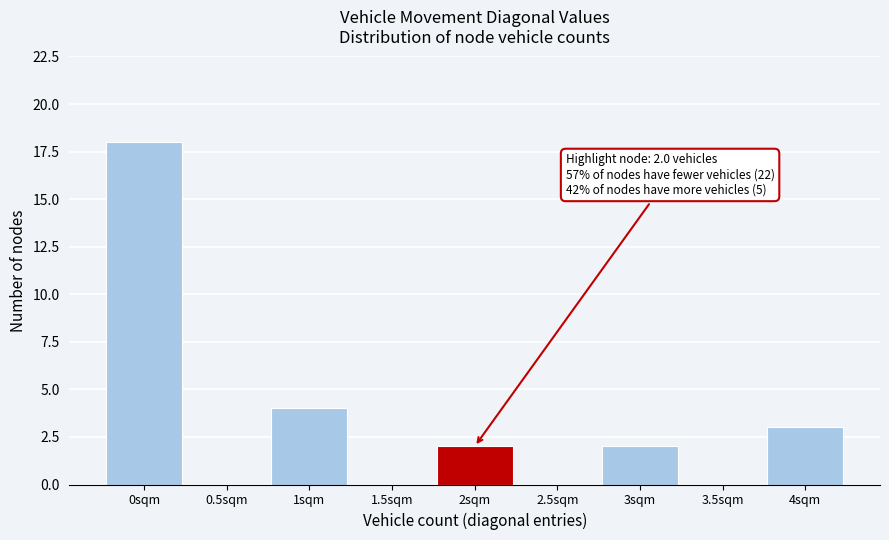

Reading left to right, transcribe all the data shown in this chart.

0sqm=18	0.5sqm=0	1sqm=4	1.5sqm=0	2sqm=2	2.5sqm=0	3sqm=2	3.5sqm=0	4sqm=3